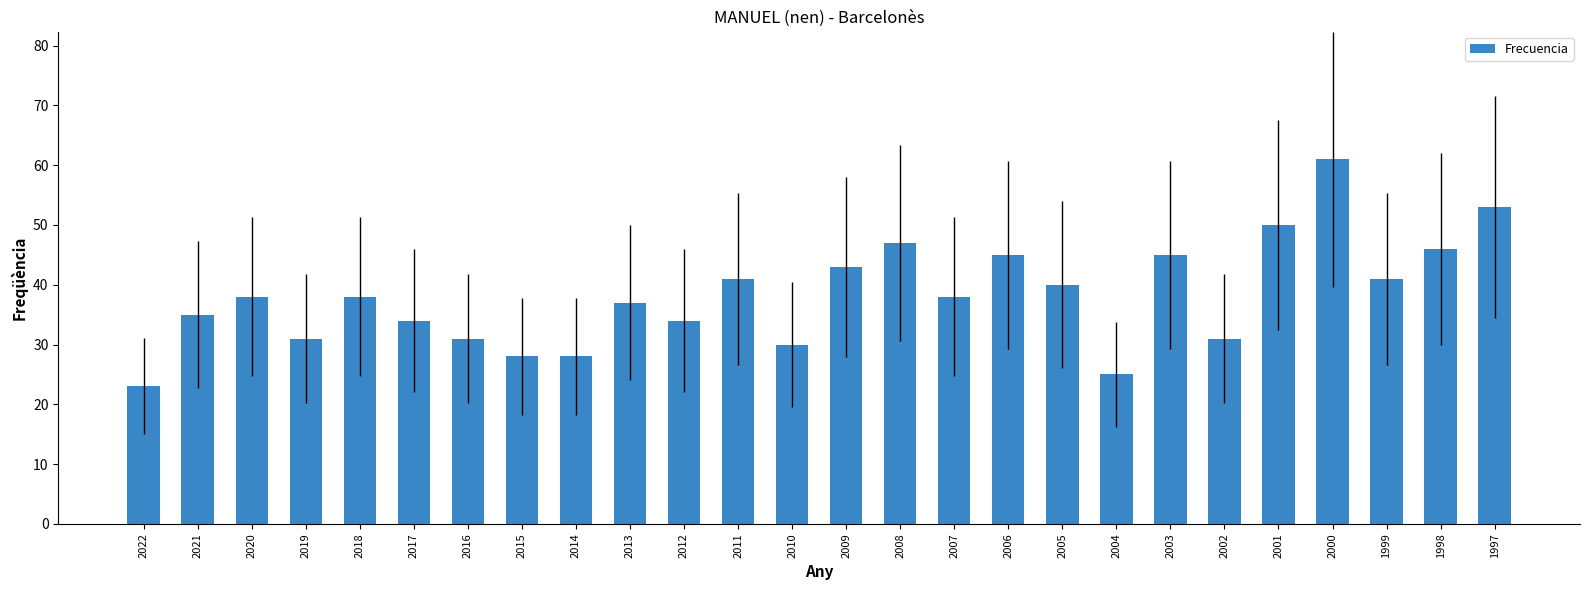

What is the value of the 21st bar from the left?

31